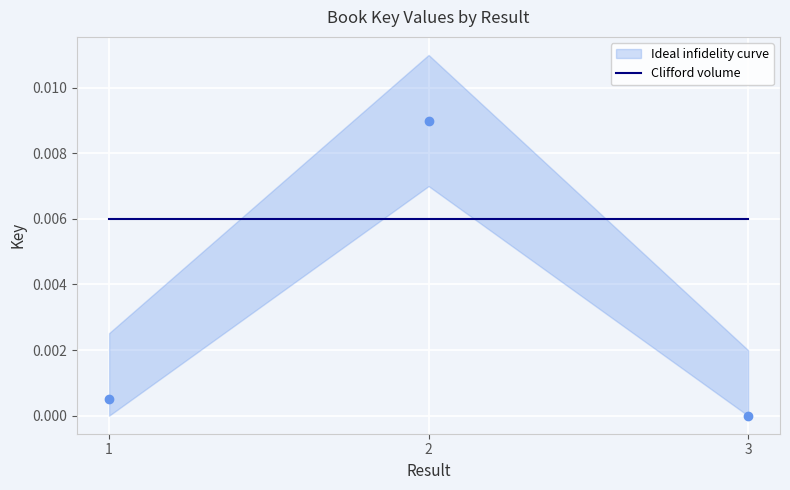

At which category does the chart reach its minimum across all series?

3